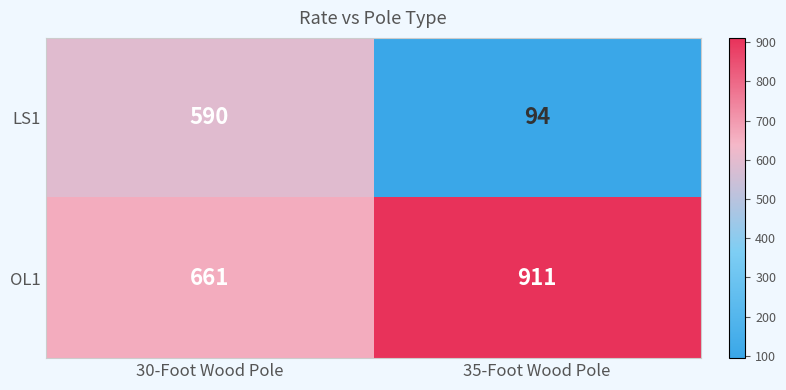

What is the minimum value shown in the chart?

94